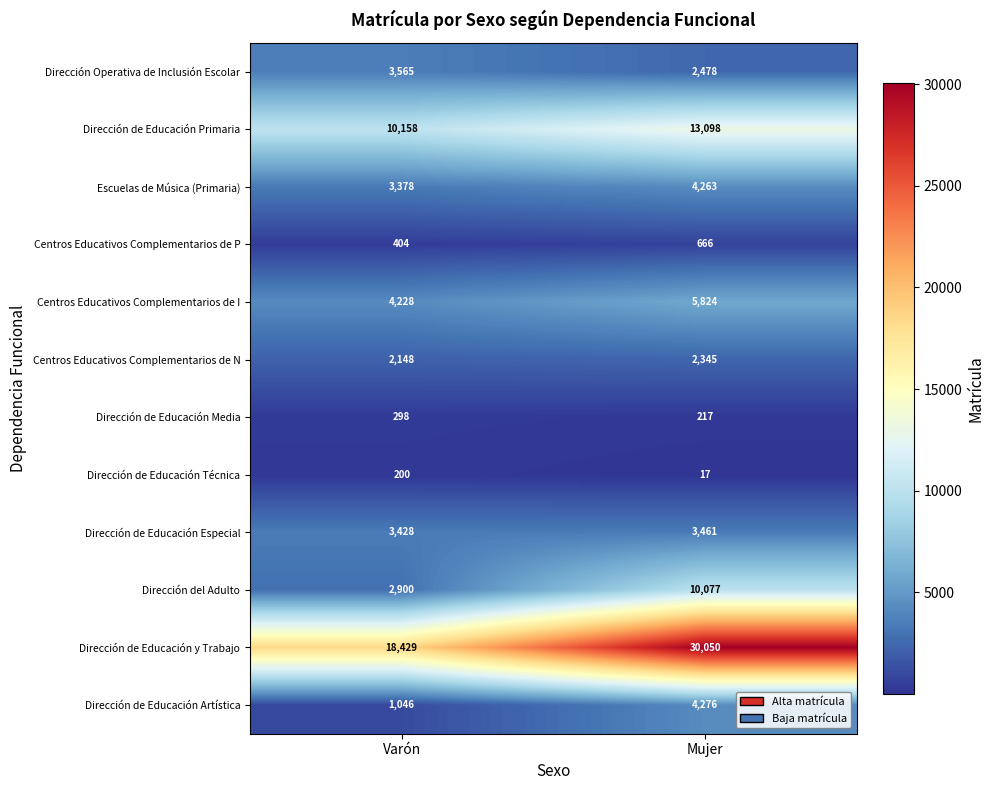

Which series has the largest total across all categories?

Dirección de Educación y Trabajo